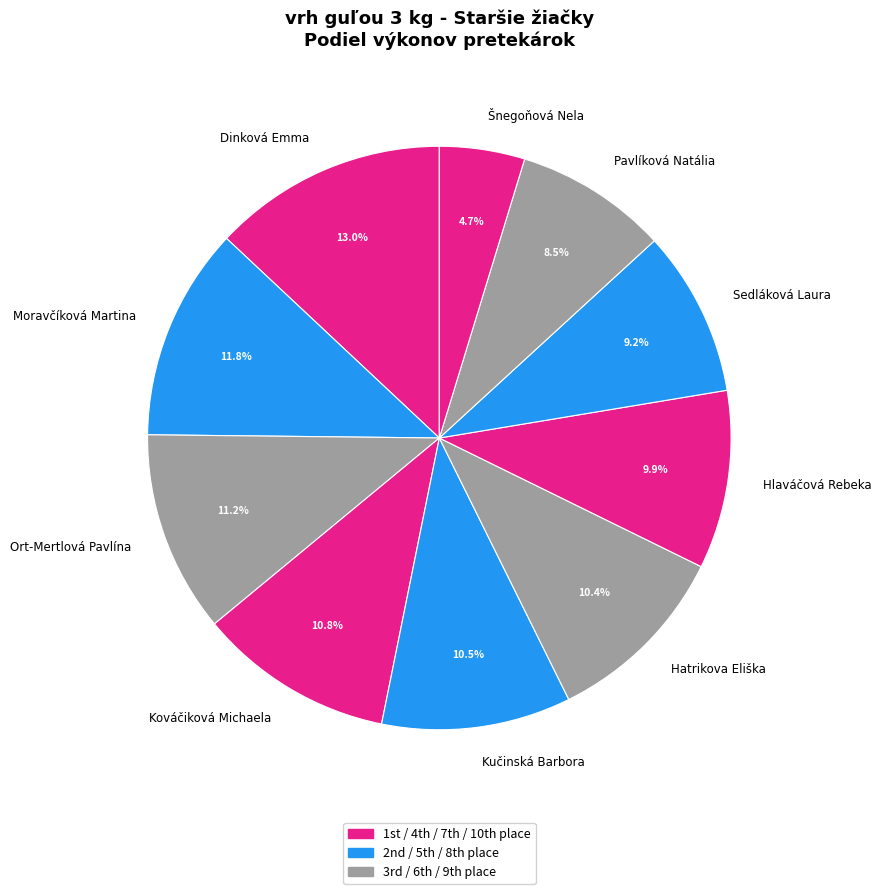

Does any single category account for the majority?

No